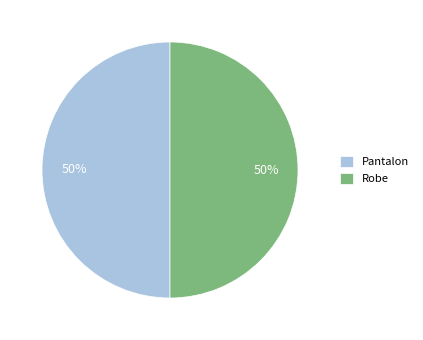

Combined, do Robe and Pantalon account for over 50%?

Yes